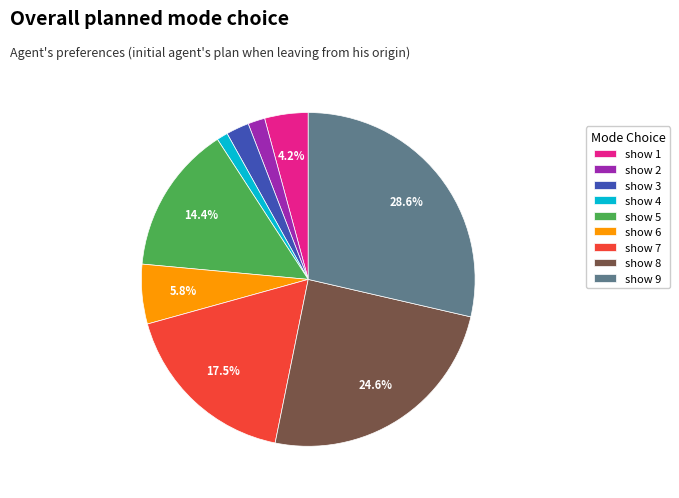

What percentage is NOT represented by show 6?

94.2%